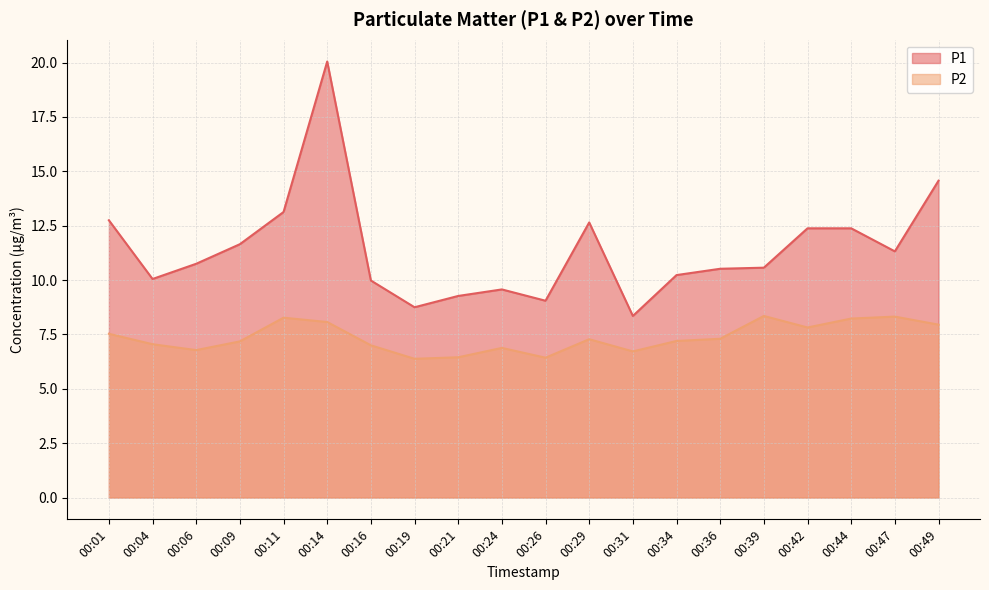

Reading left to right, what are all the values shown in this chart?

P1: 00:01=12.8	00:04=10.1	00:06=10.8	00:09=11.7	00:11=13.1	00:14=20.1	00:16=10.0	00:19=8.8	00:21=9.3	00:24=9.6	00:26=9.1	00:29=12.7	00:31=8.3	00:34=10.2	00:36=10.5	00:39=10.6	00:42=12.4	00:44=12.4	00:47=11.3	00:49=14.6
P2: 00:01=7.5	00:04=7.0	00:06=6.8	00:09=7.2	00:11=8.3	00:14=8.1	00:16=7.0	00:19=6.4	00:21=6.5	00:24=6.9	00:26=6.4	00:29=7.3	00:31=6.7	00:34=7.2	00:36=7.3	00:39=8.3	00:42=7.8	00:44=8.2	00:47=8.3	00:49=8.0